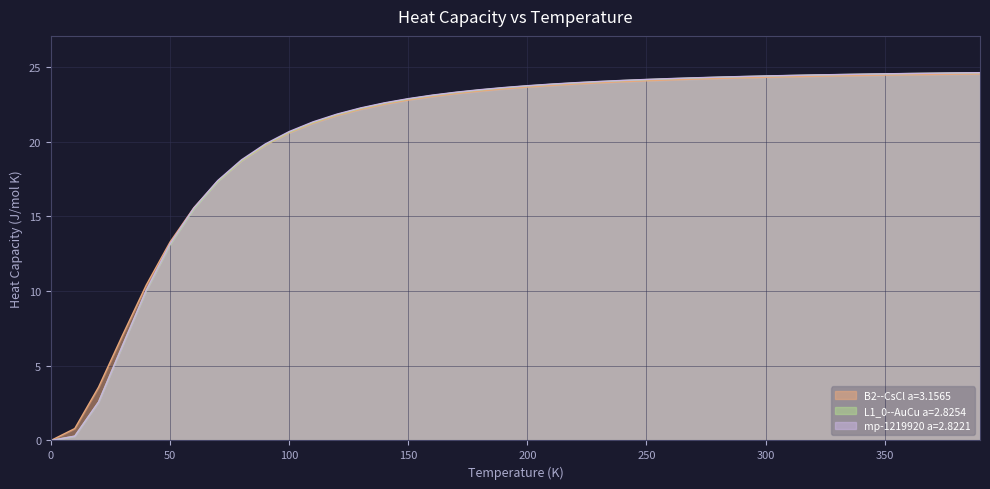

True or false: mp-1219920 a=2.8221 and L1_0--AuCu a=2.8254 intersect in this chart.

False